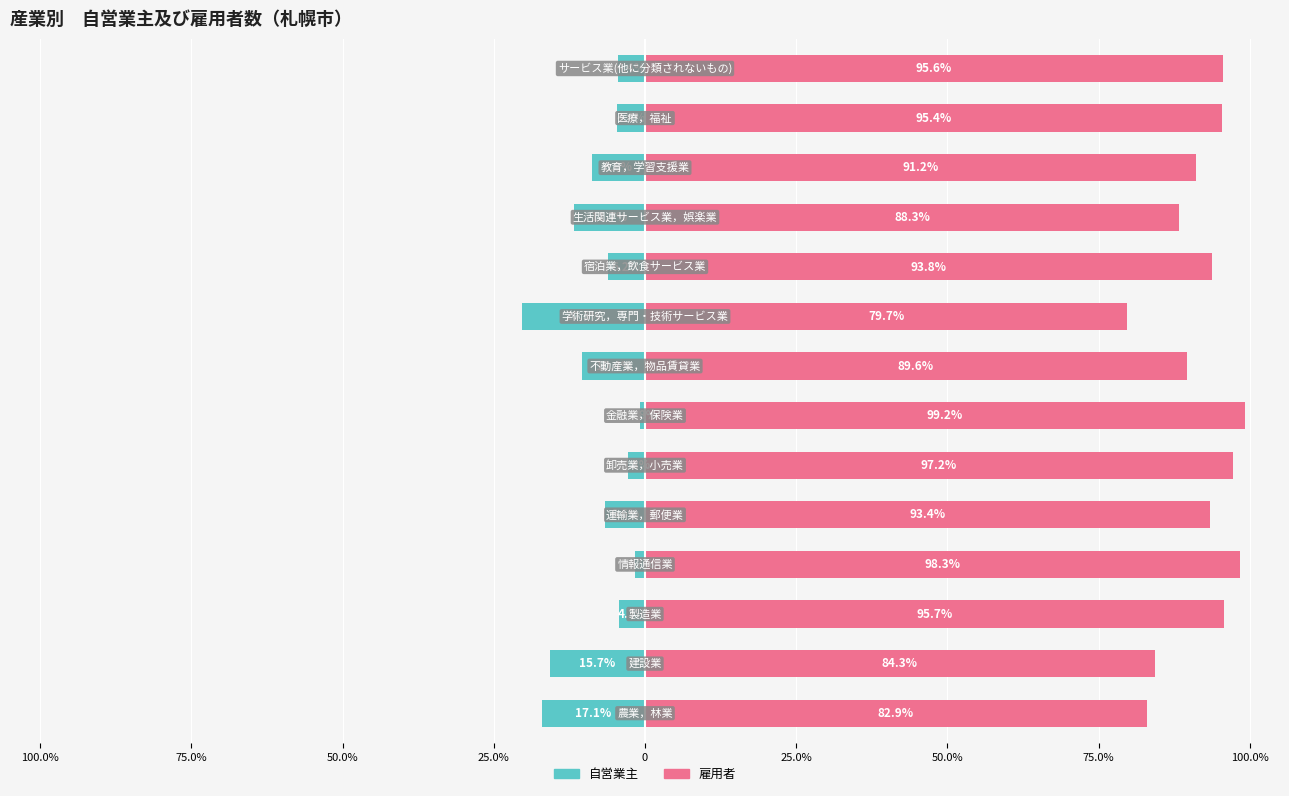

Reading left to right, extract all data points from this chart.

自営業主: -17.1	-15.7	-4.3	-1.7	-6.6	-2.8	-0.8	-10.4	-20.3	-6.2	-11.7	-8.8	-4.6	-4.4
雇用者: 82.9	84.3	95.7	98.3	93.4	97.2	99.2	89.6	79.7	93.8	88.3	91.2	95.4	95.6